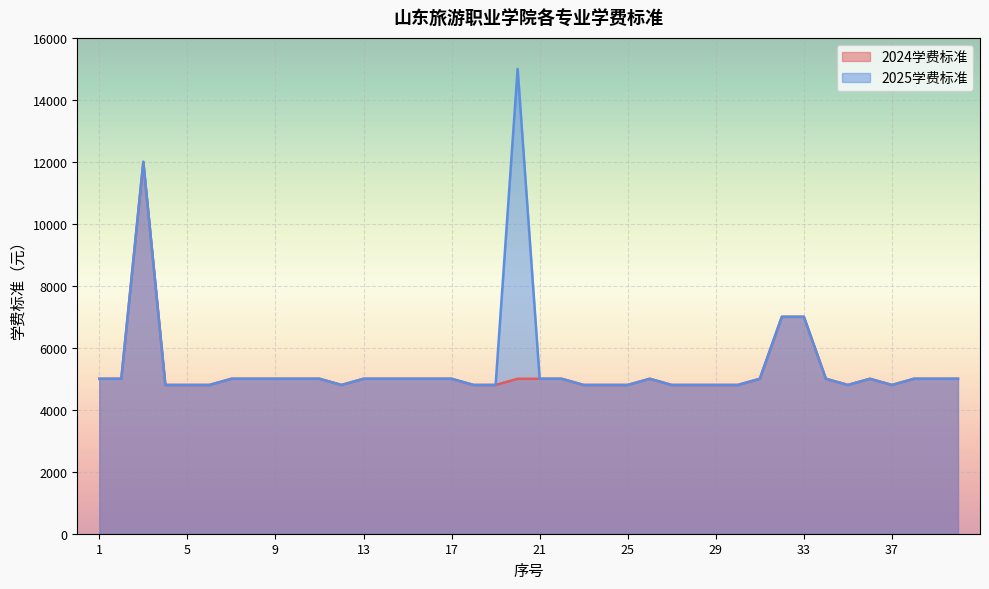

Where is 2024学费标准 nearest to the value 8400?

32